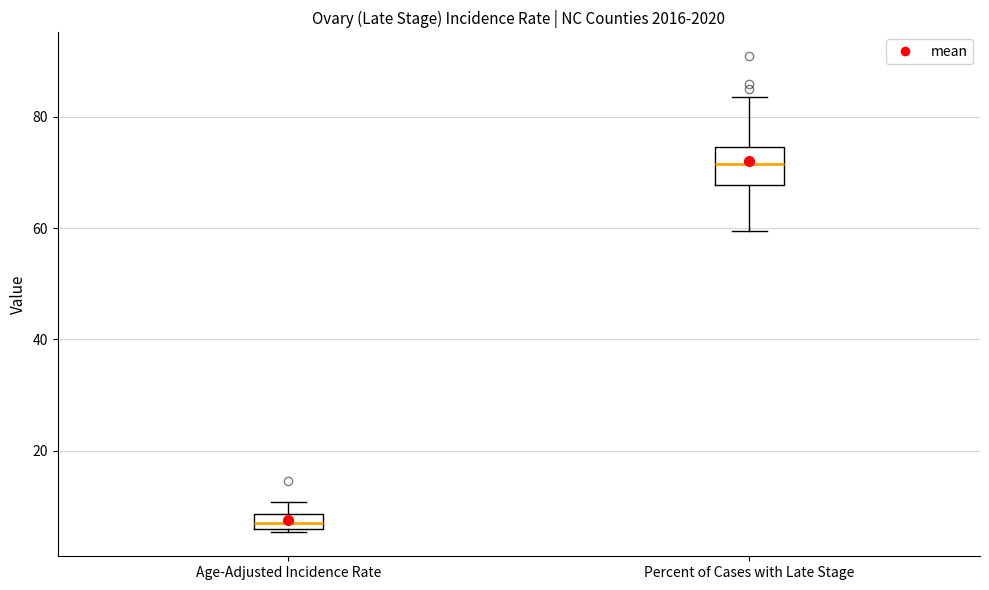

Which box's median line is the lowest?

Age-Adjusted Incidence Rate